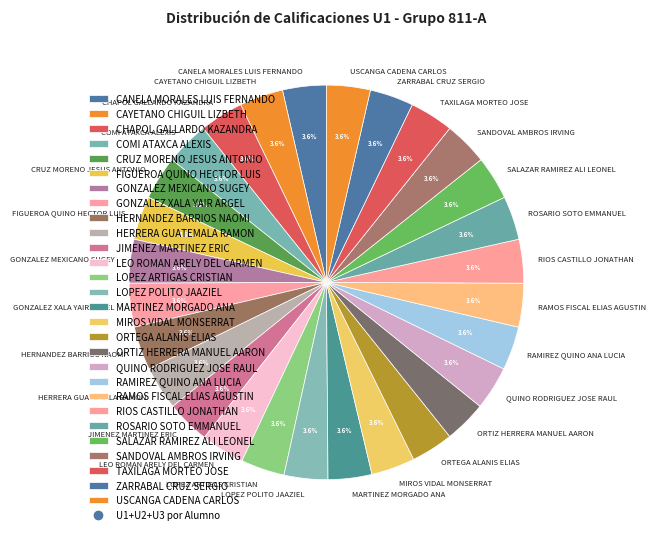

What percentage is the SALAZAR RAMIREZ ALI LEONEL slice, to the nearest percent?

4%